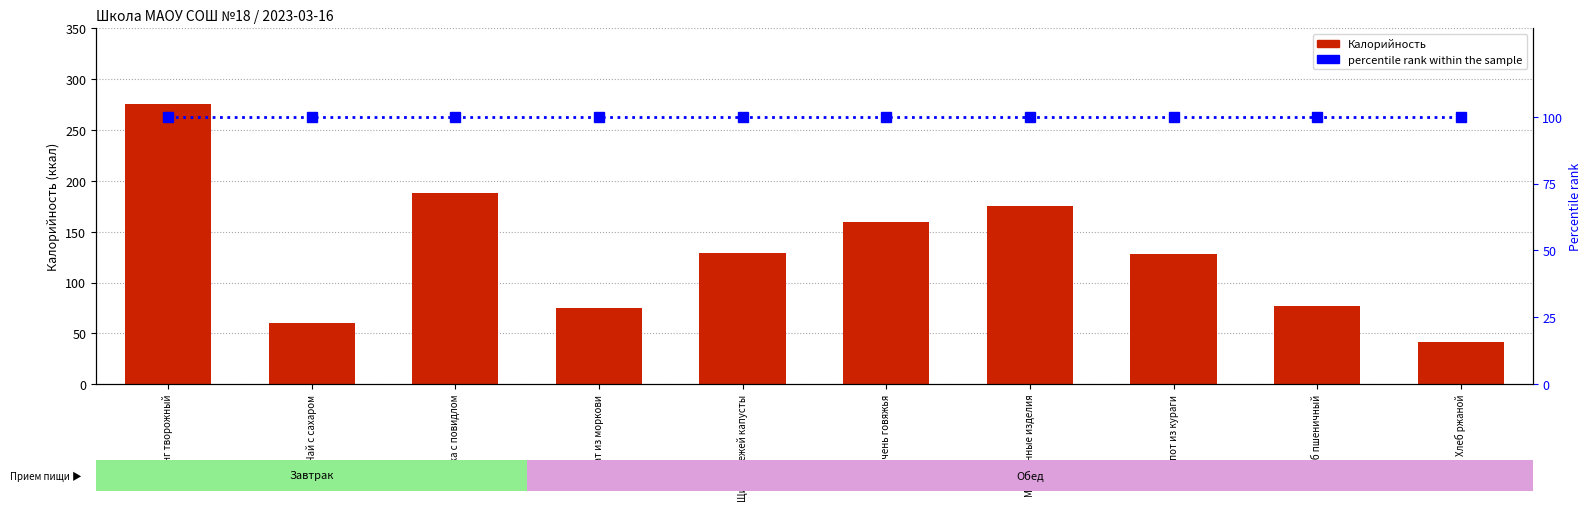

List the labels in order of Калорийность value, largest first.

Пудинг творожный, Булочка с повидлом, Макаронные изделия, Печень говяжья, Щи из свежей капусты, Компот из кураги, Хлеб пшеничный, Салат из моркови, Чай с сахаром, Хлеб ржаной